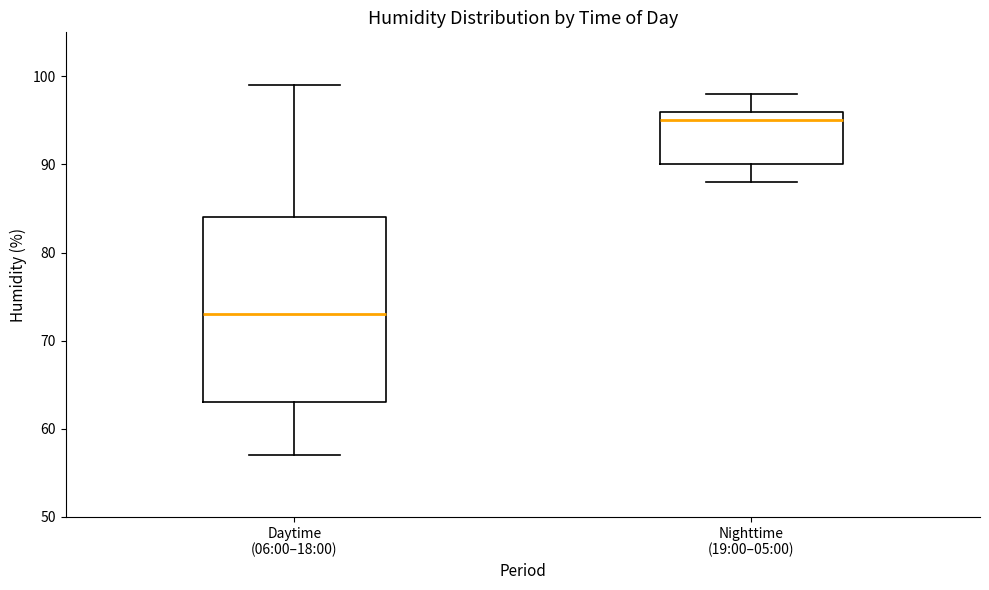

Where does the median line of the box for Nighttime (19:00–05:00) sit on the y-axis? The values are not printed on the chart, so give them approximately, as read against the axis.

95